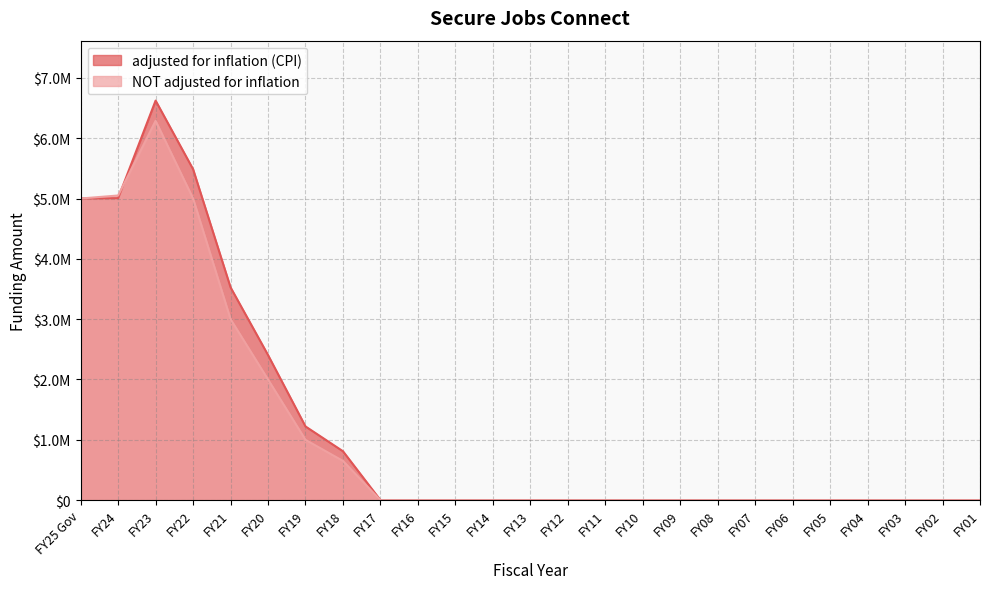

How many lines are shown in the chart?

2